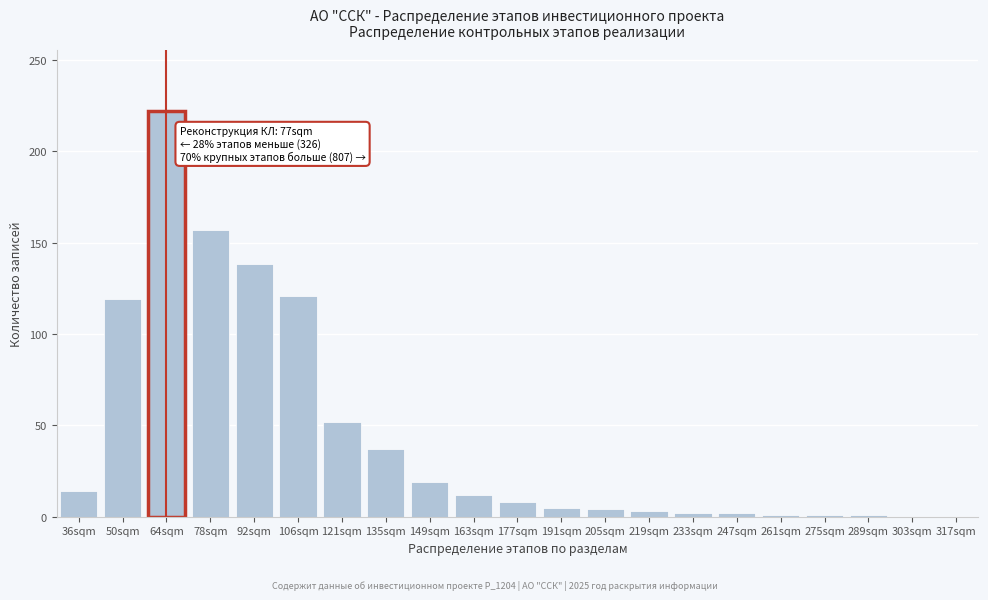

Between 135sqm and 36sqm, which is larger?

135sqm